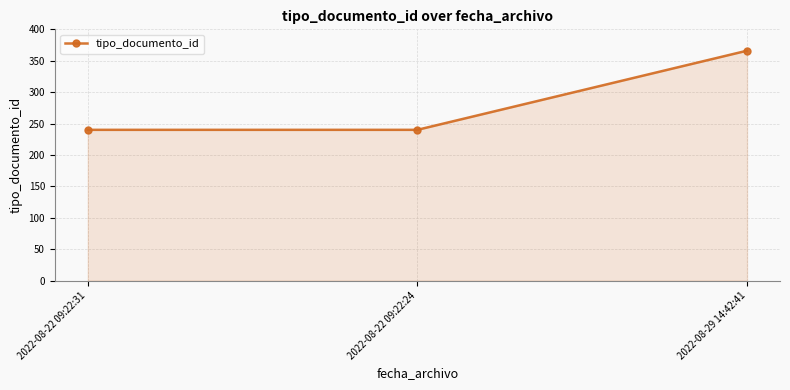

What is the average value?

282